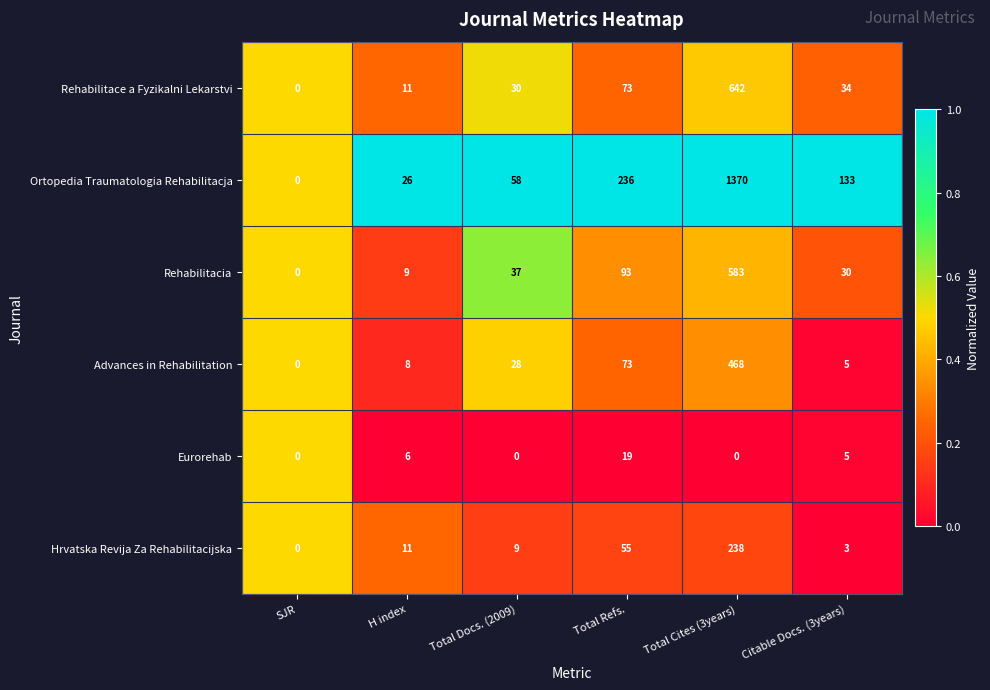

Which series has the largest total across all categories?

Ortopedia Traumatologia Rehabilitacja